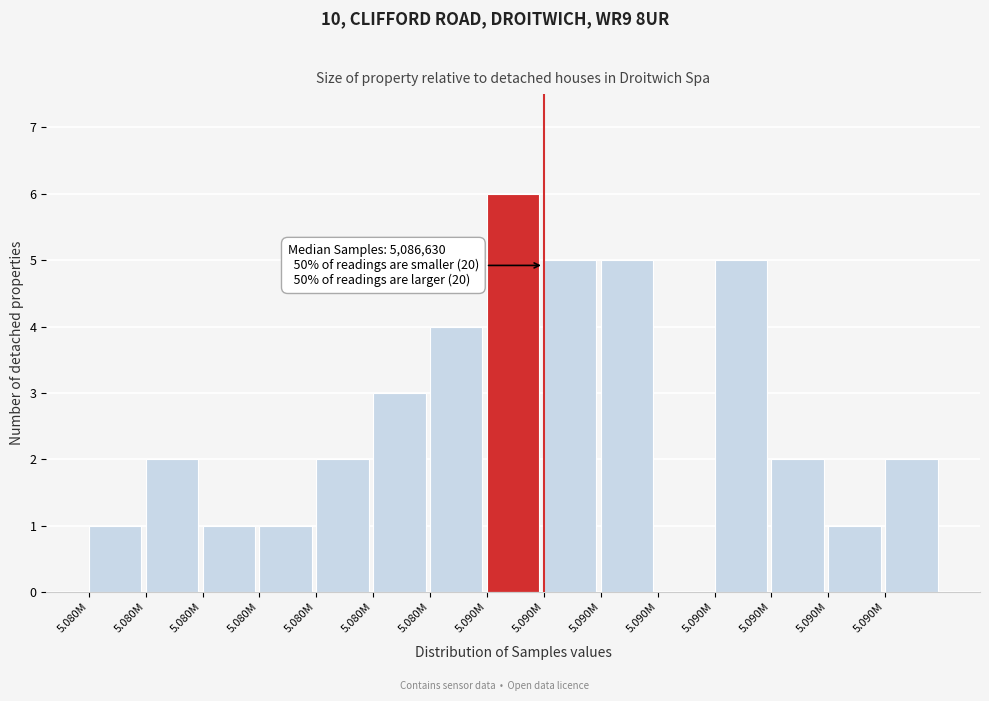

Are the bars horizontal?

No